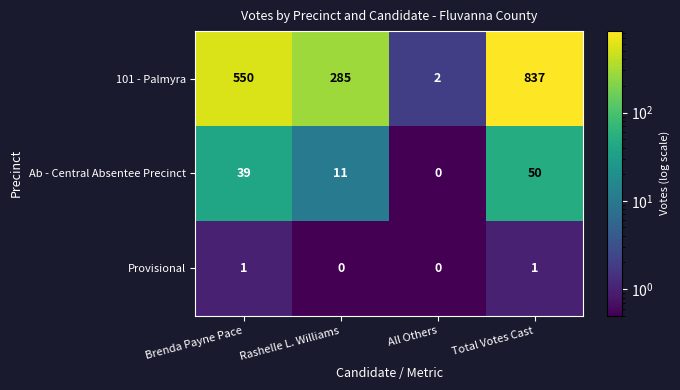

What is the smallest value displayed?

0